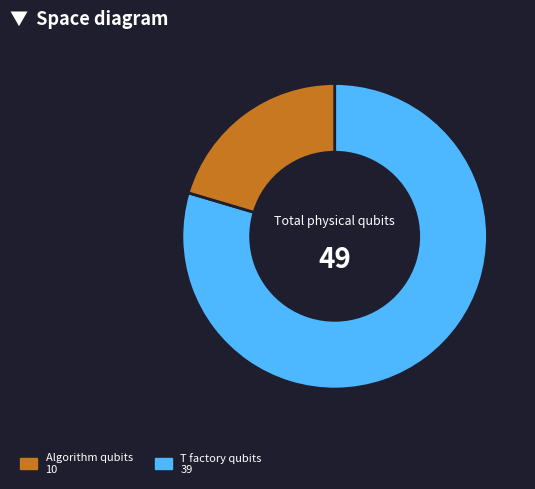

Is there a majority slice in this chart?

Yes